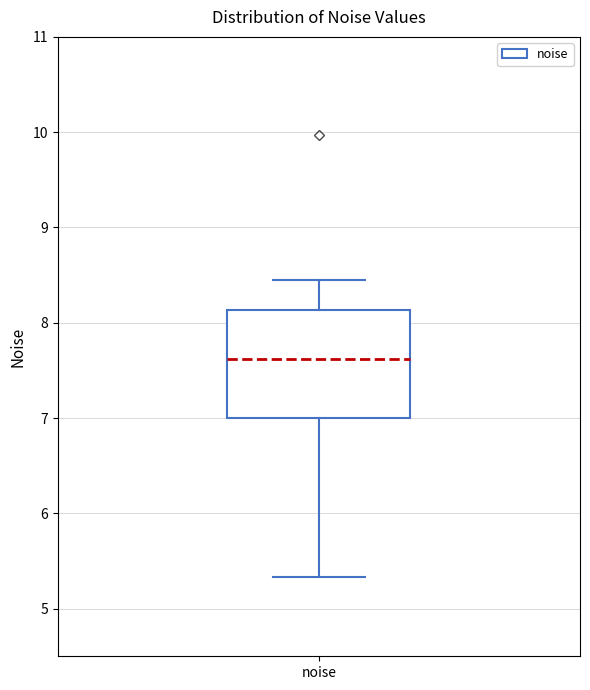

Transcribe this box plot: give where the median line is, the range the box spans, and where the two whiskers end, as read against the y-axis. The values are not printed on the chart, so give them approximately, as read against the axis.

median 7.6, box 7.0 to 8.1, whiskers 5.3 to 8.4